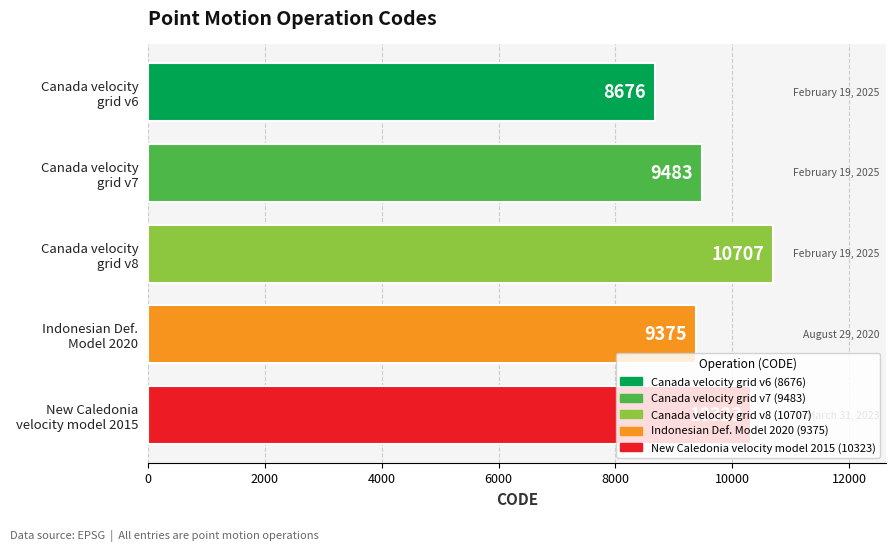

What is the greatest value displayed?

10707